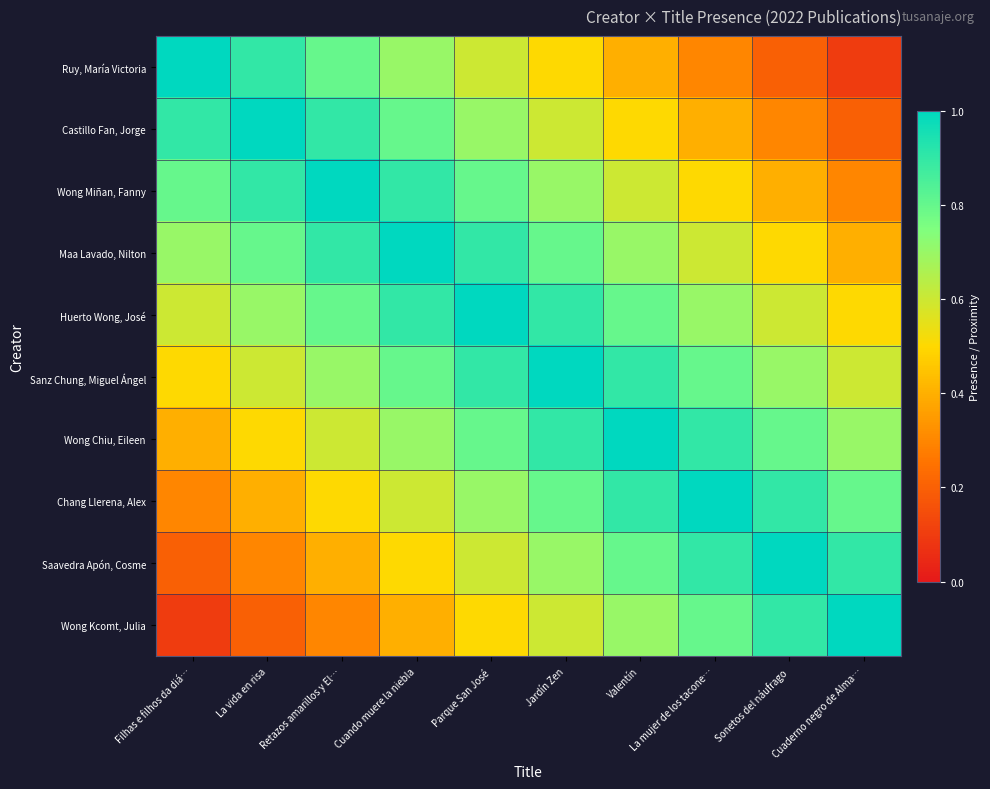

Reading left to right, extract all data points from this chart.

Ruy, María Victoria: Filhas e filhos da diá…=1.0	La vida en risa=0.9	Retazos amarillos y El…=0.8	Cuando muere la niebla=0.7	Parque San José=0.6	Jardín Zen=0.5	Valentín=0.4	La mujer de los tacone…=0.3	Sonetos del náufrago=0.2	Cuaderno negro de Alma…=0.1
Castillo Fan, Jorge: Filhas e filhos da diá…=0.9	La vida en risa=1.0	Retazos amarillos y El…=0.9	Cuando muere la niebla=0.8	Parque San José=0.7	Jardín Zen=0.6	Valentín=0.5	La mujer de los tacone…=0.4	Sonetos del náufrago=0.3	Cuaderno negro de Alma…=0.2
Wong Miñan, Fanny: Filhas e filhos da diá…=0.8	La vida en risa=0.9	Retazos amarillos y El…=1.0	Cuando muere la niebla=0.9	Parque San José=0.8	Jardín Zen=0.7	Valentín=0.6	La mujer de los tacone…=0.5	Sonetos del náufrago=0.4	Cuaderno negro de Alma…=0.3
Maa Lavado, Nilton: Filhas e filhos da diá…=0.7	La vida en risa=0.8	Retazos amarillos y El…=0.9	Cuando muere la niebla=1.0	Parque San José=0.9	Jardín Zen=0.8	Valentín=0.7	La mujer de los tacone…=0.6	Sonetos del náufrago=0.5	Cuaderno negro de Alma…=0.4
Huerto Wong, José: Filhas e filhos da diá…=0.6	La vida en risa=0.7	Retazos amarillos y El…=0.8	Cuando muere la niebla=0.9	Parque San José=1.0	Jardín Zen=0.9	Valentín=0.8	La mujer de los tacone…=0.7	Sonetos del náufrago=0.6	Cuaderno negro de Alma…=0.5
Sanz Chung, Miguel Ángel: Filhas e filhos da diá…=0.5	La vida en risa=0.6	Retazos amarillos y El…=0.7	Cuando muere la niebla=0.8	Parque San José=0.9	Jardín Zen=1.0	Valentín=0.9	La mujer de los tacone…=0.8	Sonetos del náufrago=0.7	Cuaderno negro de Alma…=0.6
Wong Chiu, Eileen: Filhas e filhos da diá…=0.4	La vida en risa=0.5	Retazos amarillos y El…=0.6	Cuando muere la niebla=0.7	Parque San José=0.8	Jardín Zen=0.9	Valentín=1.0	La mujer de los tacone…=0.9	Sonetos del náufrago=0.8	Cuaderno negro de Alma…=0.7
Chang Llerena, Alex: Filhas e filhos da diá…=0.3	La vida en risa=0.4	Retazos amarillos y El…=0.5	Cuando muere la niebla=0.6	Parque San José=0.7	Jardín Zen=0.8	Valentín=0.9	La mujer de los tacone…=1.0	Sonetos del náufrago=0.9	Cuaderno negro de Alma…=0.8
Saavedra Apón, Cosme: Filhas e filhos da diá…=0.2	La vida en risa=0.3	Retazos amarillos y El…=0.4	Cuando muere la niebla=0.5	Parque San José=0.6	Jardín Zen=0.7	Valentín=0.8	La mujer de los tacone…=0.9	Sonetos del náufrago=1.0	Cuaderno negro de Alma…=0.9
Wong Kcomt, Julia: Filhas e filhos da diá…=0.1	La vida en risa=0.2	Retazos amarillos y El…=0.3	Cuando muere la niebla=0.4	Parque San José=0.5	Jardín Zen=0.6	Valentín=0.7	La mujer de los tacone…=0.8	Sonetos del náufrago=0.9	Cuaderno negro de Alma…=1.0